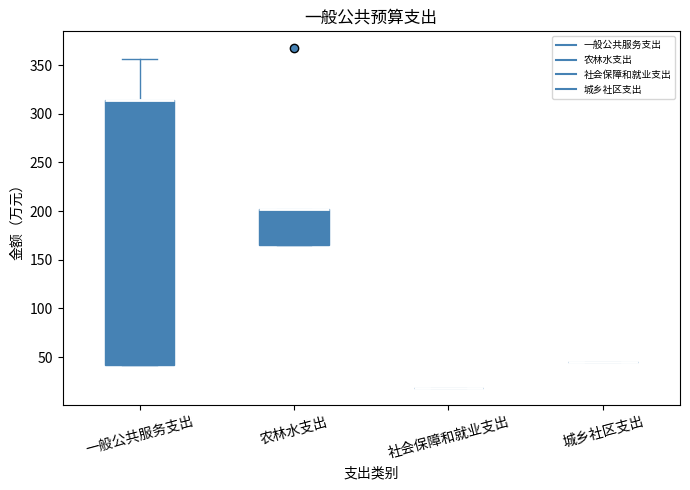

Comparing the boxes themselves (not the whiskers), which one is the tallest?

一般公共服务支出